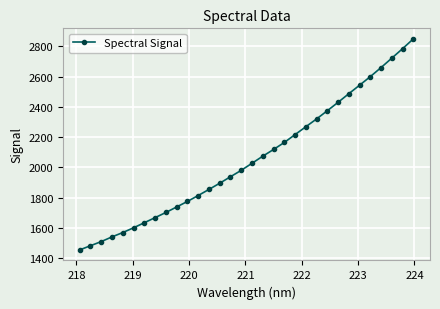

What is the maximum value shown in the chart?

2849.3